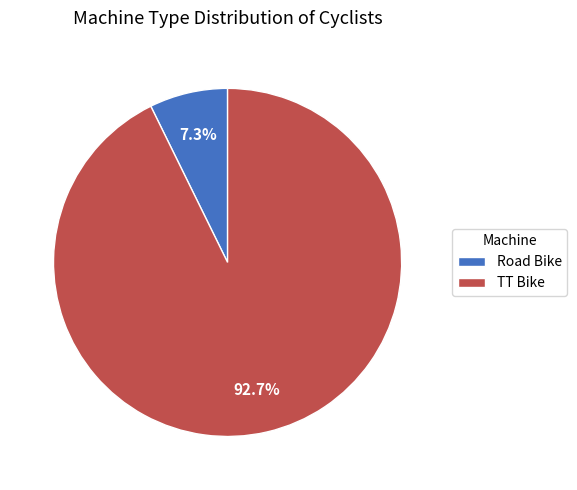

To the nearest percent, what is the combined percentage of Road Bike and TT Bike?

100%